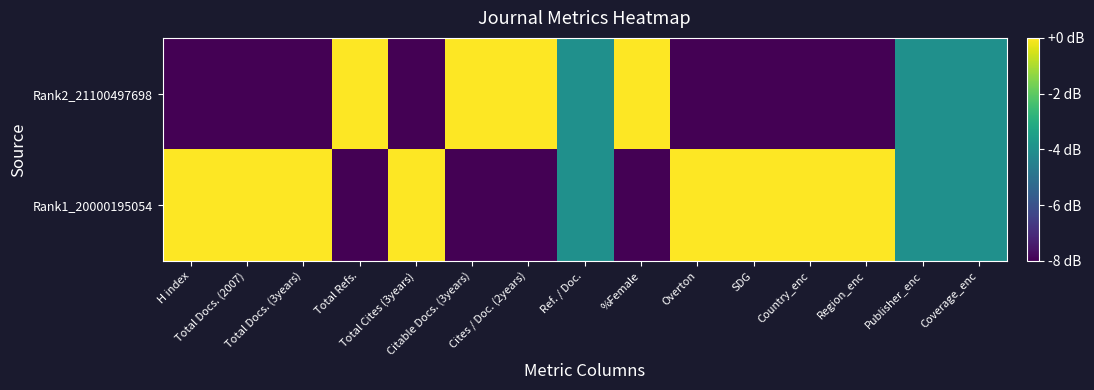

Reading left to right, list all the values displayed in this chart.

Rank1_20000195054: H index=0	Total Docs. (2007)=0	Total Docs. (3years)=0	Total Refs.=-8	Total Cites (3years)=0	Citable Docs. (3years)=-8	Cites / Doc. (2years)=-8	Ref. / Doc.=-4	%Female=-8	Overton=0	SDG=0	Country_enc=0	Region_enc=0	Publisher_enc=-4	Coverage_enc=-4
Rank2_21100497698: H index=-8	Total Docs. (2007)=-8	Total Docs. (3years)=-8	Total Refs.=0	Total Cites (3years)=-8	Citable Docs. (3years)=0	Cites / Doc. (2years)=0	Ref. / Doc.=-4	%Female=0	Overton=-8	SDG=-8	Country_enc=-8	Region_enc=-8	Publisher_enc=-4	Coverage_enc=-4